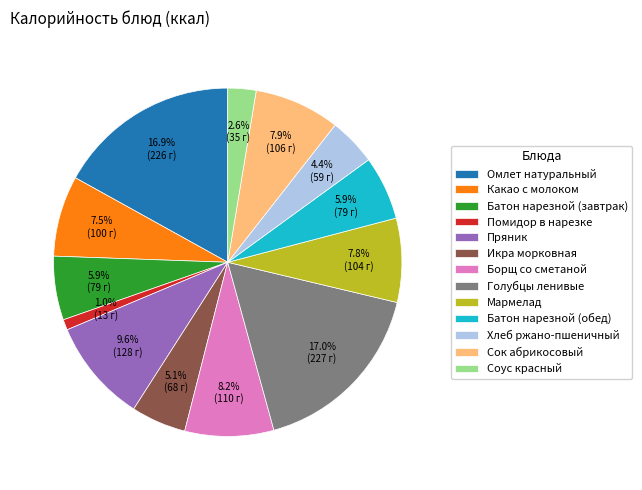

To the nearest percent, what is the average slice percentage?

8%